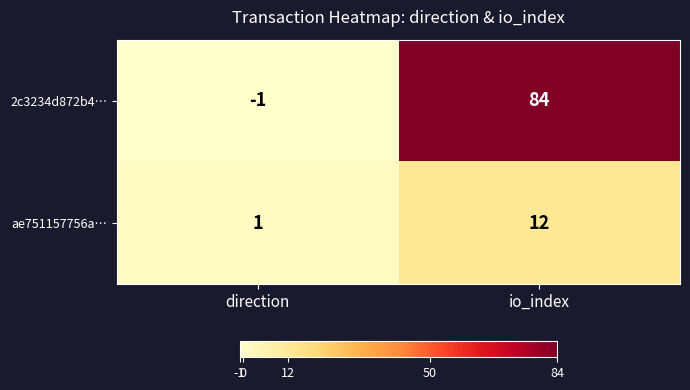

What is the spread (max minus min) of values at io_index?

72